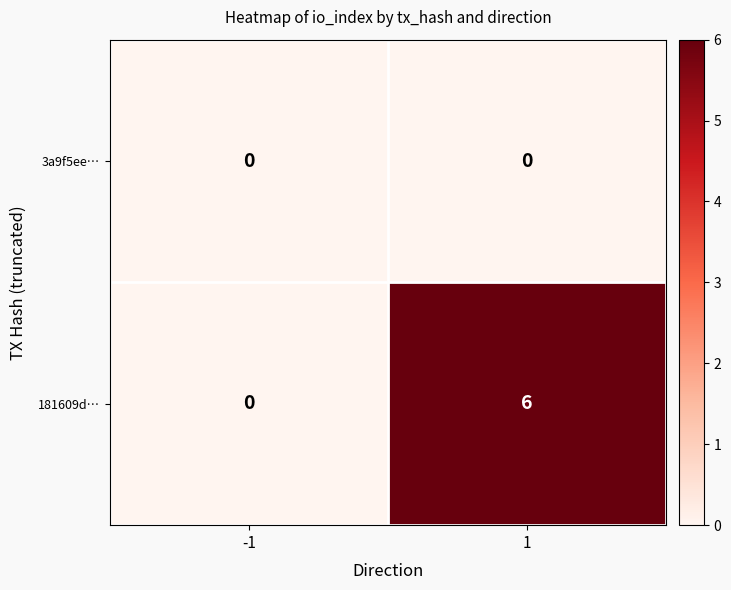

What is the difference between the maximum and minimum values in the 181609d… series?

6